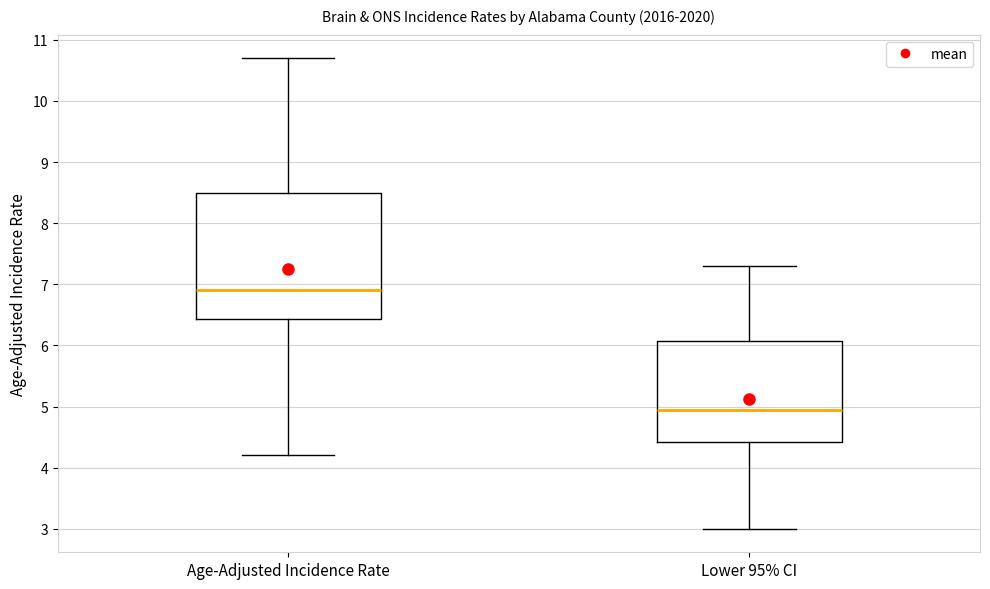

Where does the upper whisker of the box for Lower 95% CI end on the y-axis? The values are not printed on the chart, so give them approximately, as read against the axis.

7.3